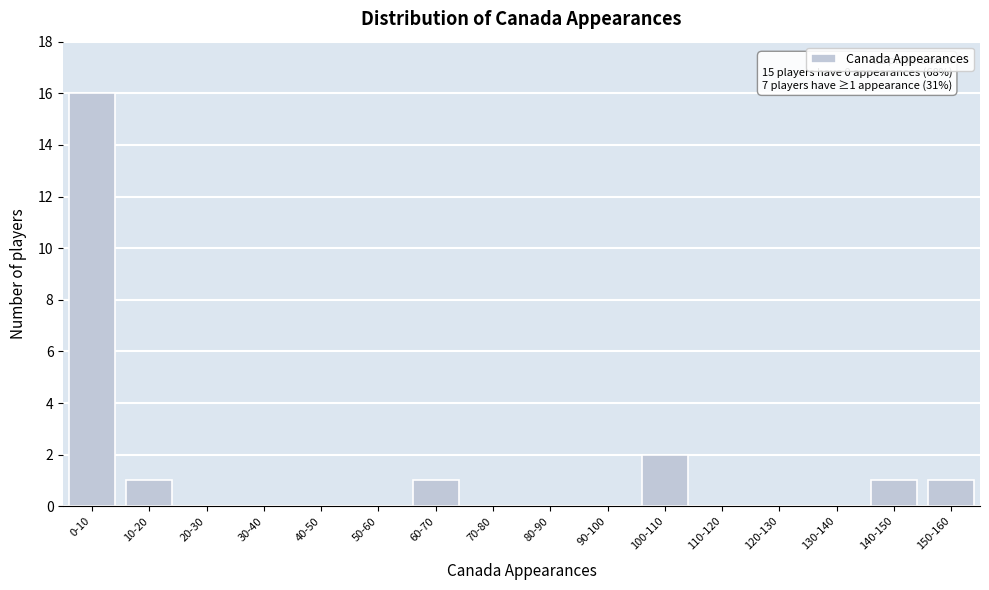

At which category does the chart reach its peak across all series?

0-10